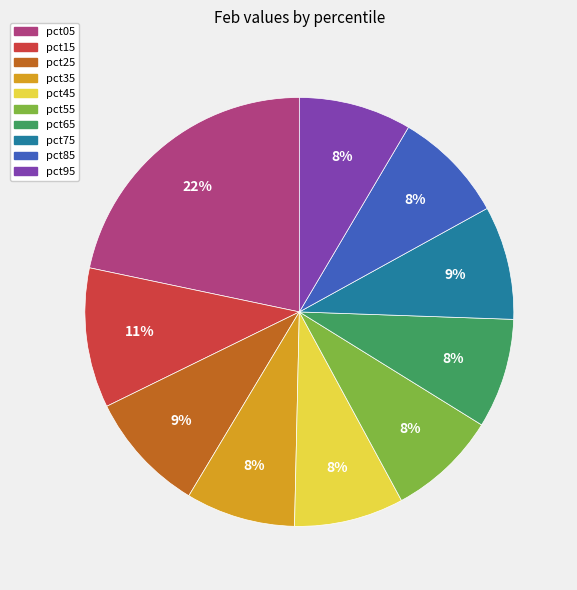

To the nearest percent, what percentage of the pie is pct05?

22%